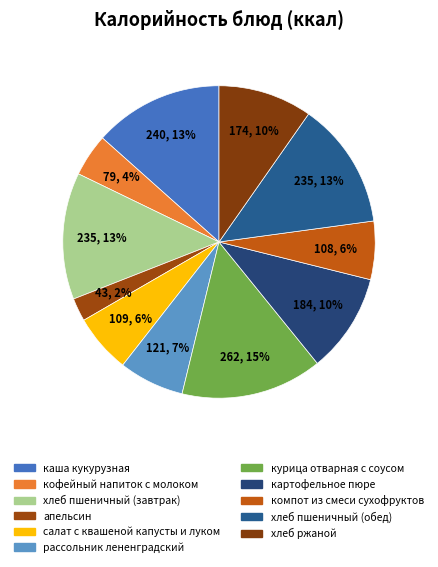

How many segments does this pie chart have?

11